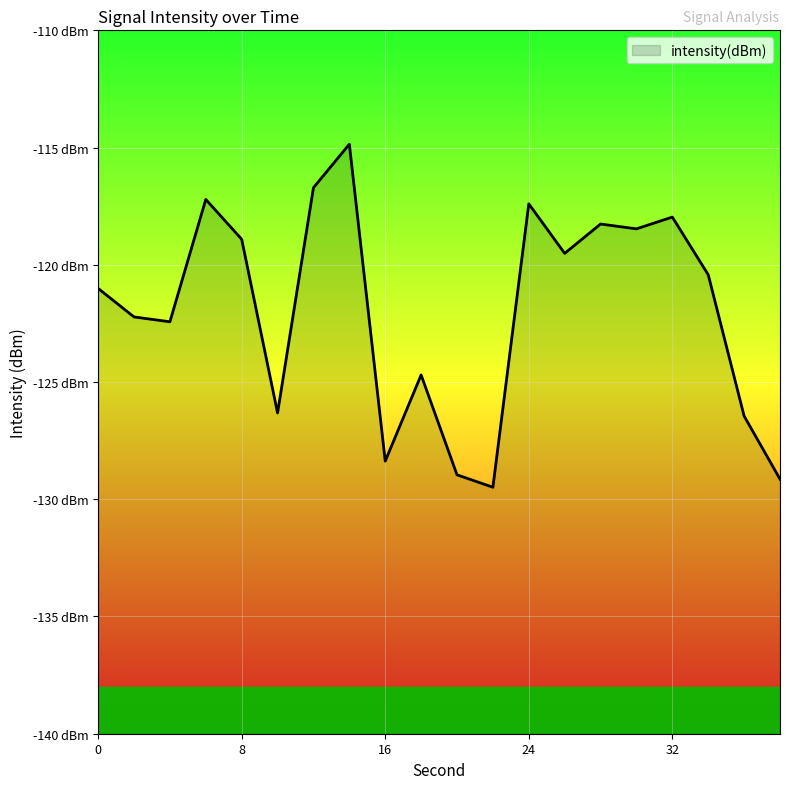

What is the sum of the values at 22 and 34?

-249.9